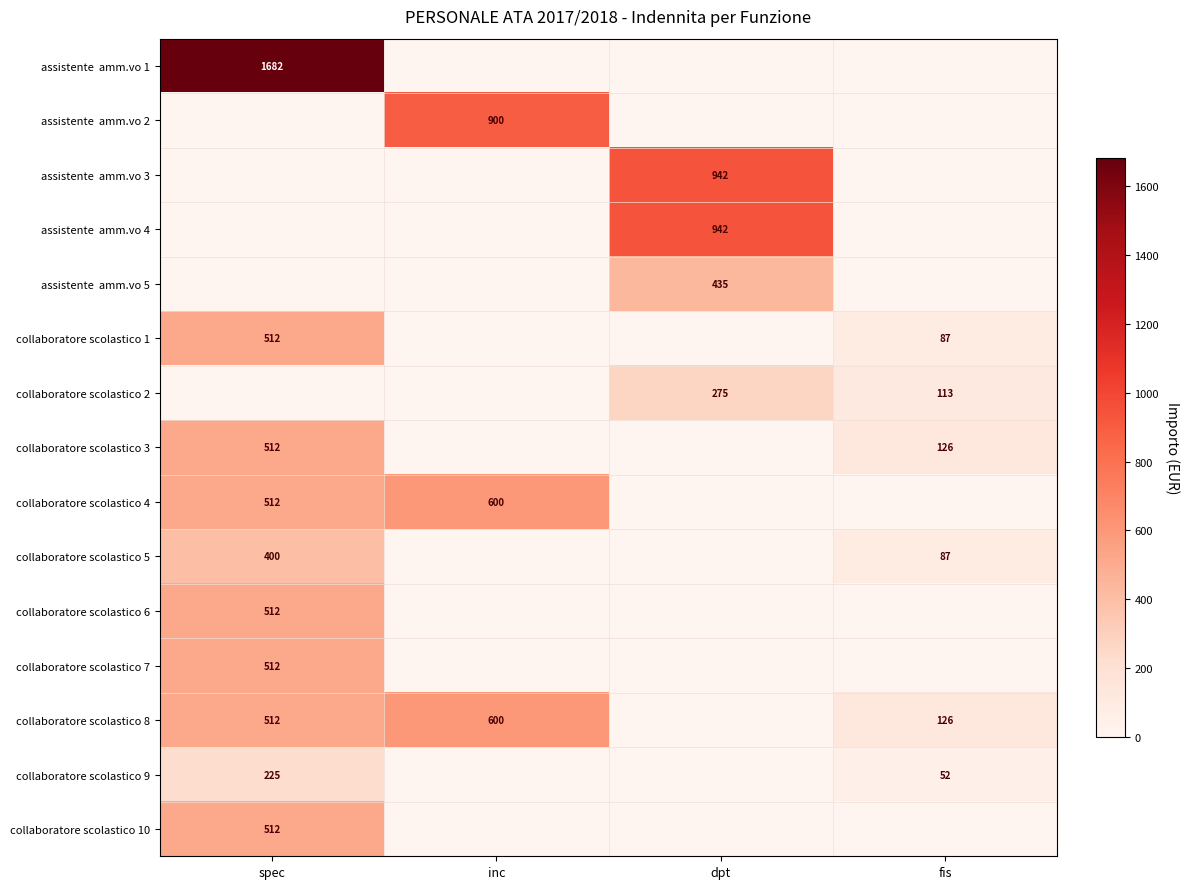

At how many categories does at least one series exceed 1286?

1